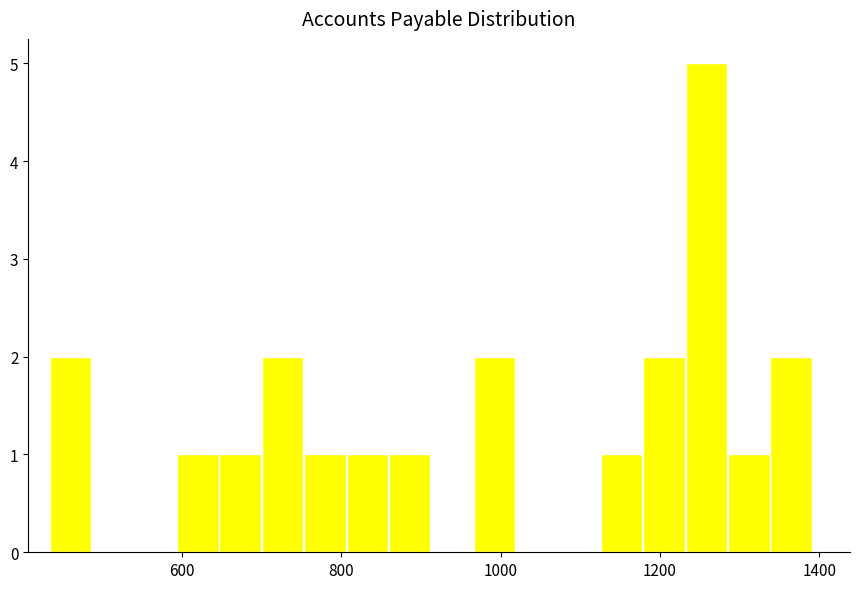

Around what value on the x-axis is the tallest bar? Give the approximate position of its centre, as read against the axis.

1260